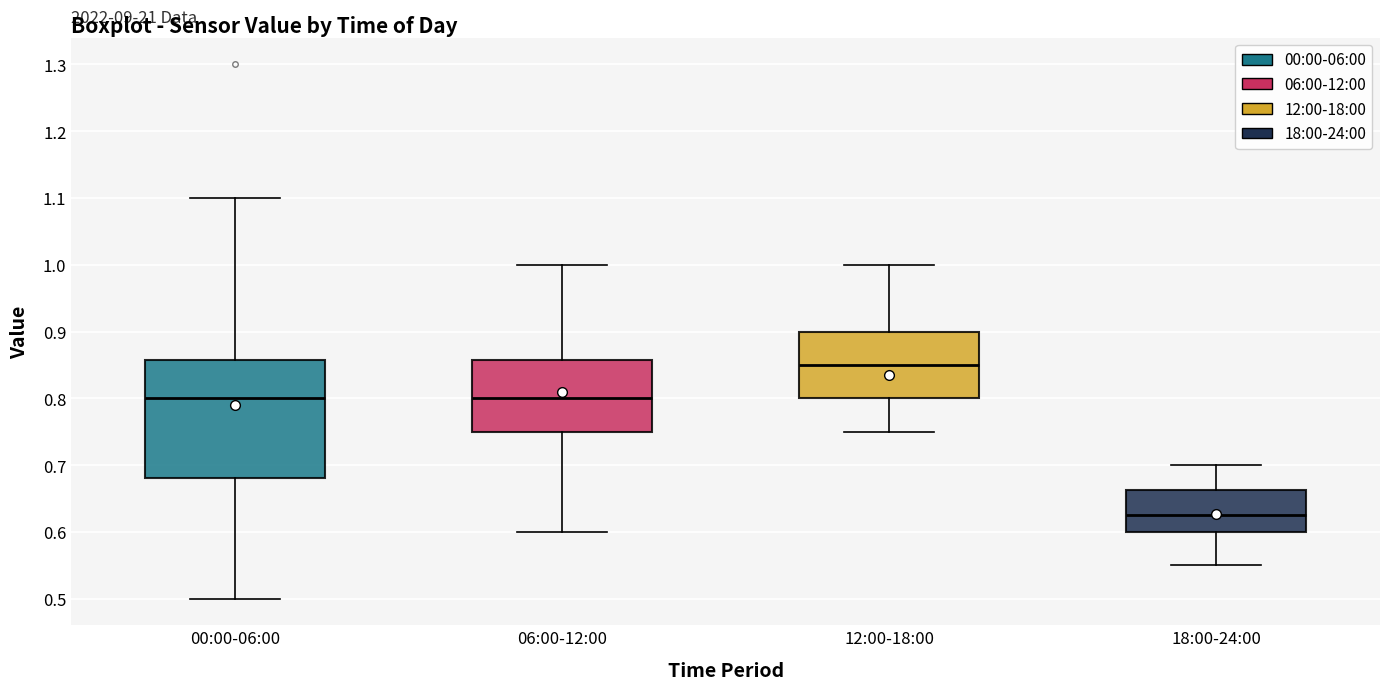

Reading left to right, transcribe this box plot: for each box, give where its median line is, the range the box spans, and where its two whiskers end, as read against the y-axis. The values are not printed on the chart, so give them approximately, as read against the axis.

00:00-06:00: median 0.80, box 0.68 to 0.86, whiskers 0.50 to 1.10
06:00-12:00: median 0.80, box 0.75 to 0.86, whiskers 0.60 to 1.00
12:00-18:00: median 0.85, box 0.80 to 0.90, whiskers 0.75 to 1.00
18:00-24:00: median 0.63, box 0.60 to 0.66, whiskers 0.55 to 0.70